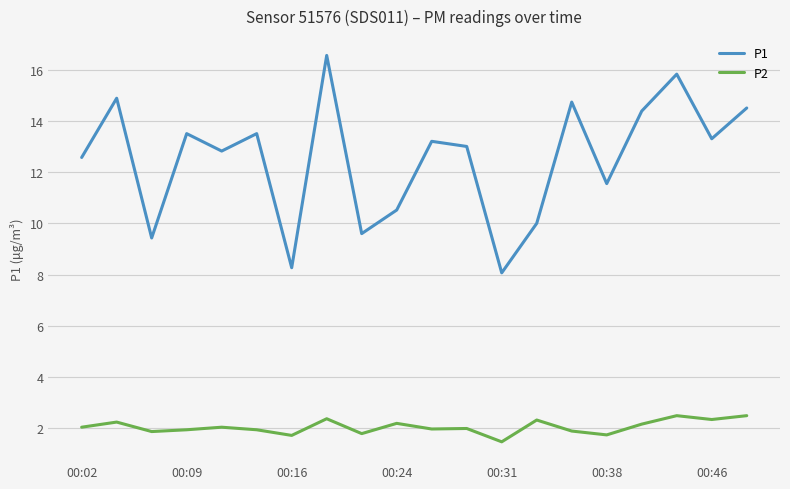

True or false: P1 and P2 cross at least once.

False